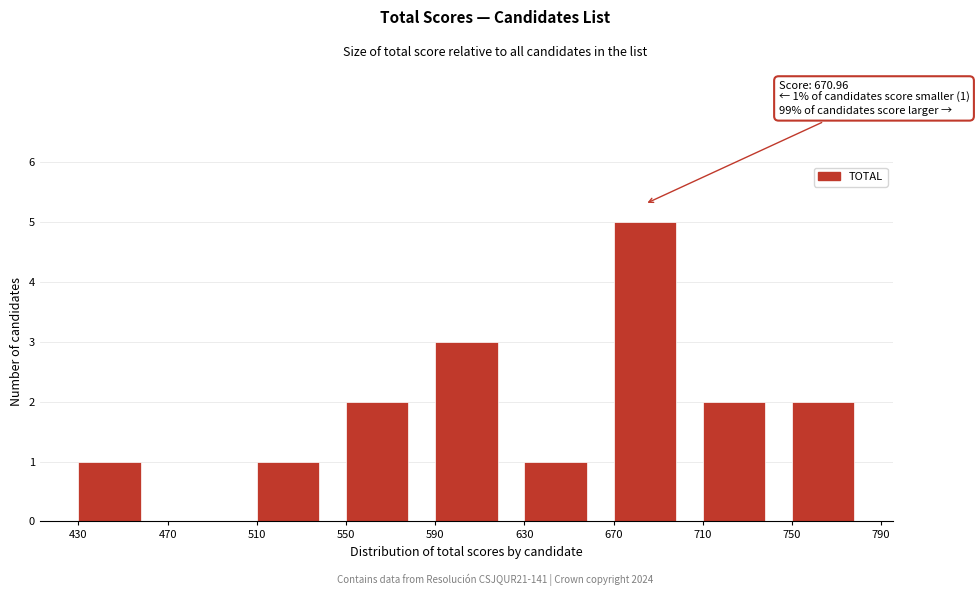

Which range on the x-axis has the tallest bar?

670 to 710